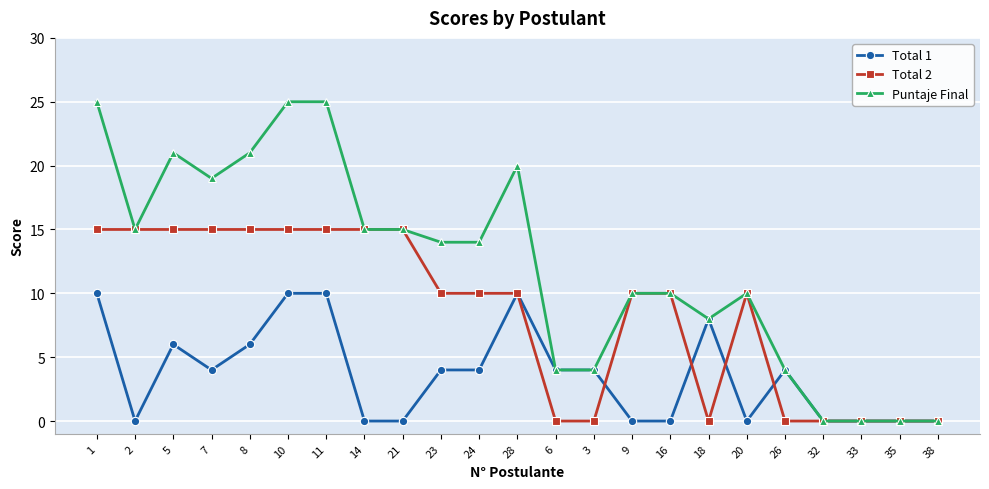

At 23, list the series in order from largest to smallest.

Puntaje Final, Total 2, Total 1